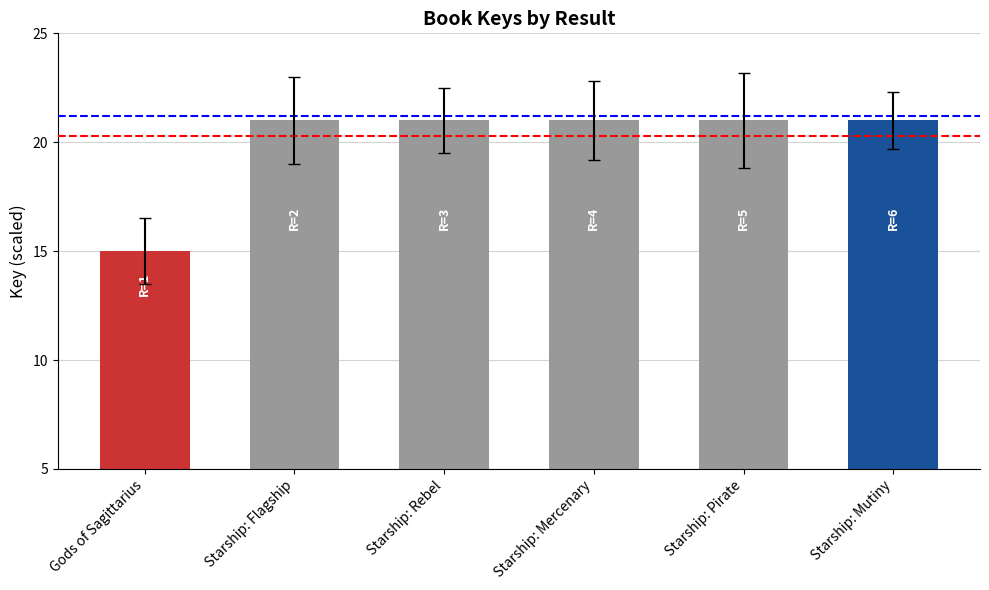

Which has a higher value, Starship: Flagship or Starship: Mutiny?

Starship: Mutiny